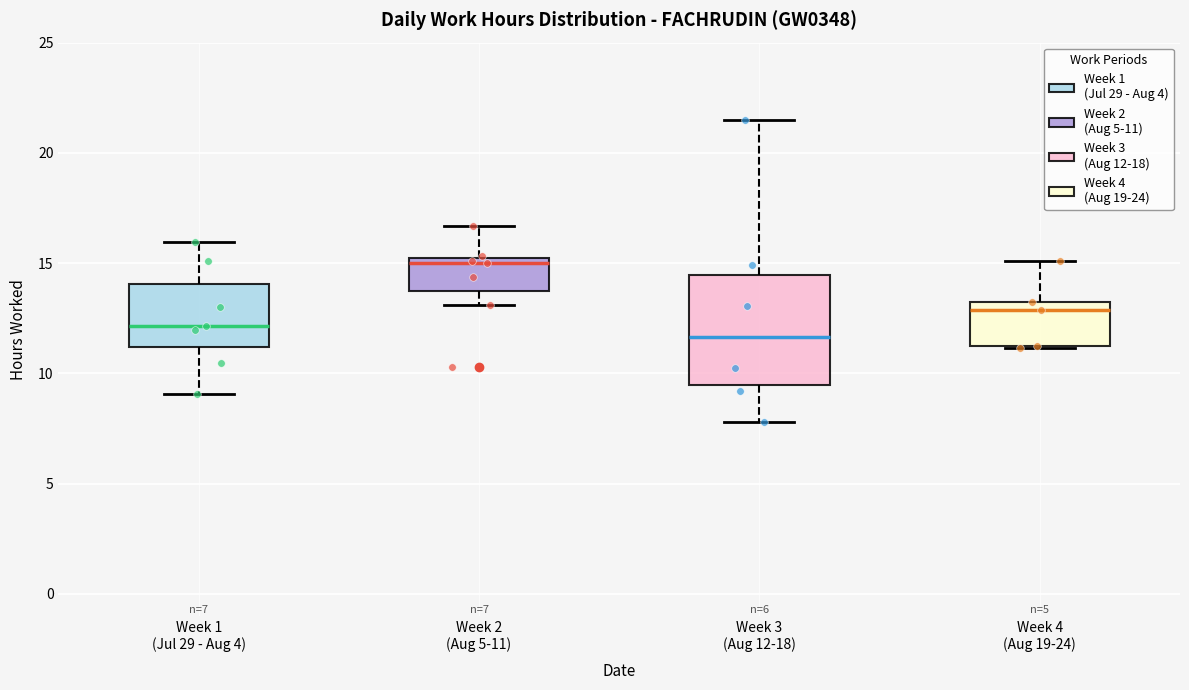

Which box's median line is the highest?

Week 2 (Aug 5-11)